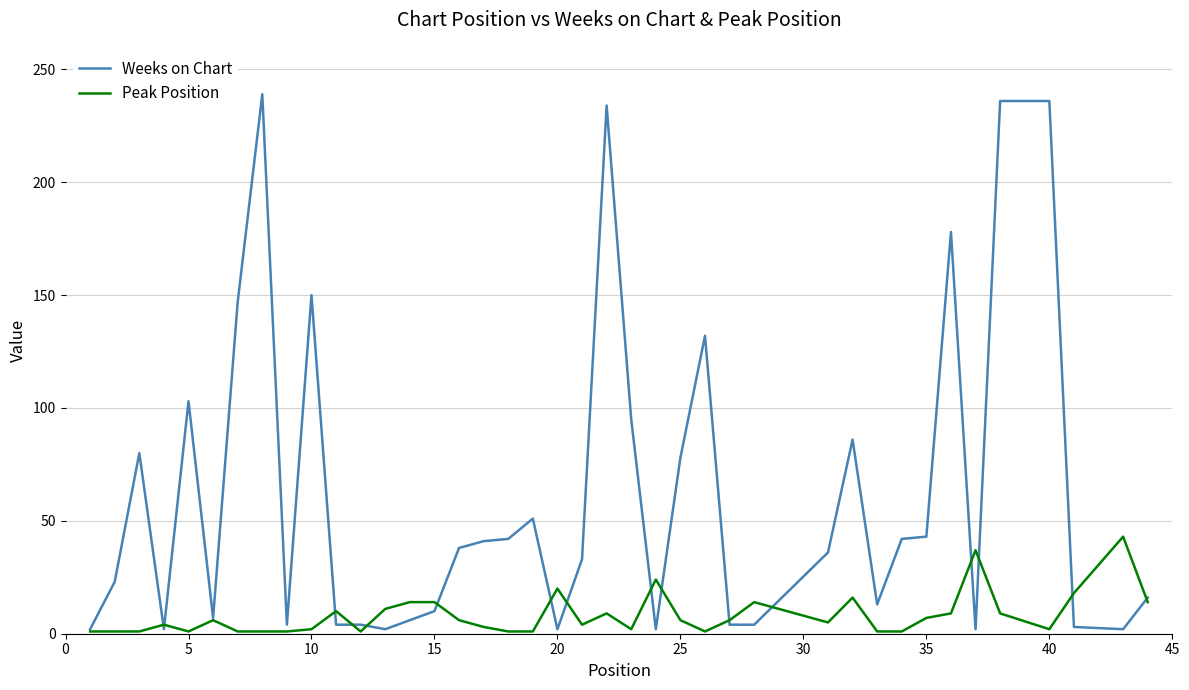

Which series has the largest total across all categories?

Weeks on Chart